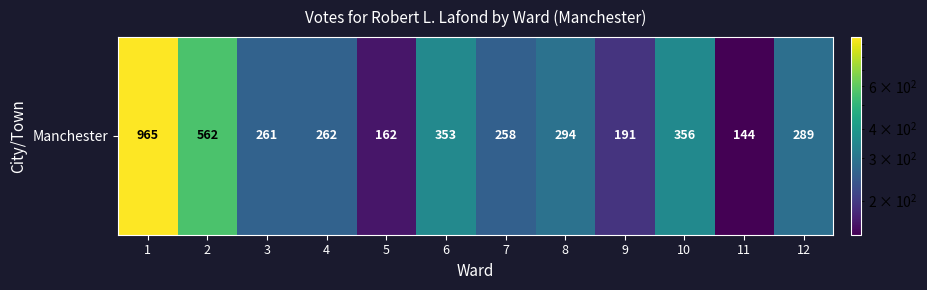

What is the average value?

341